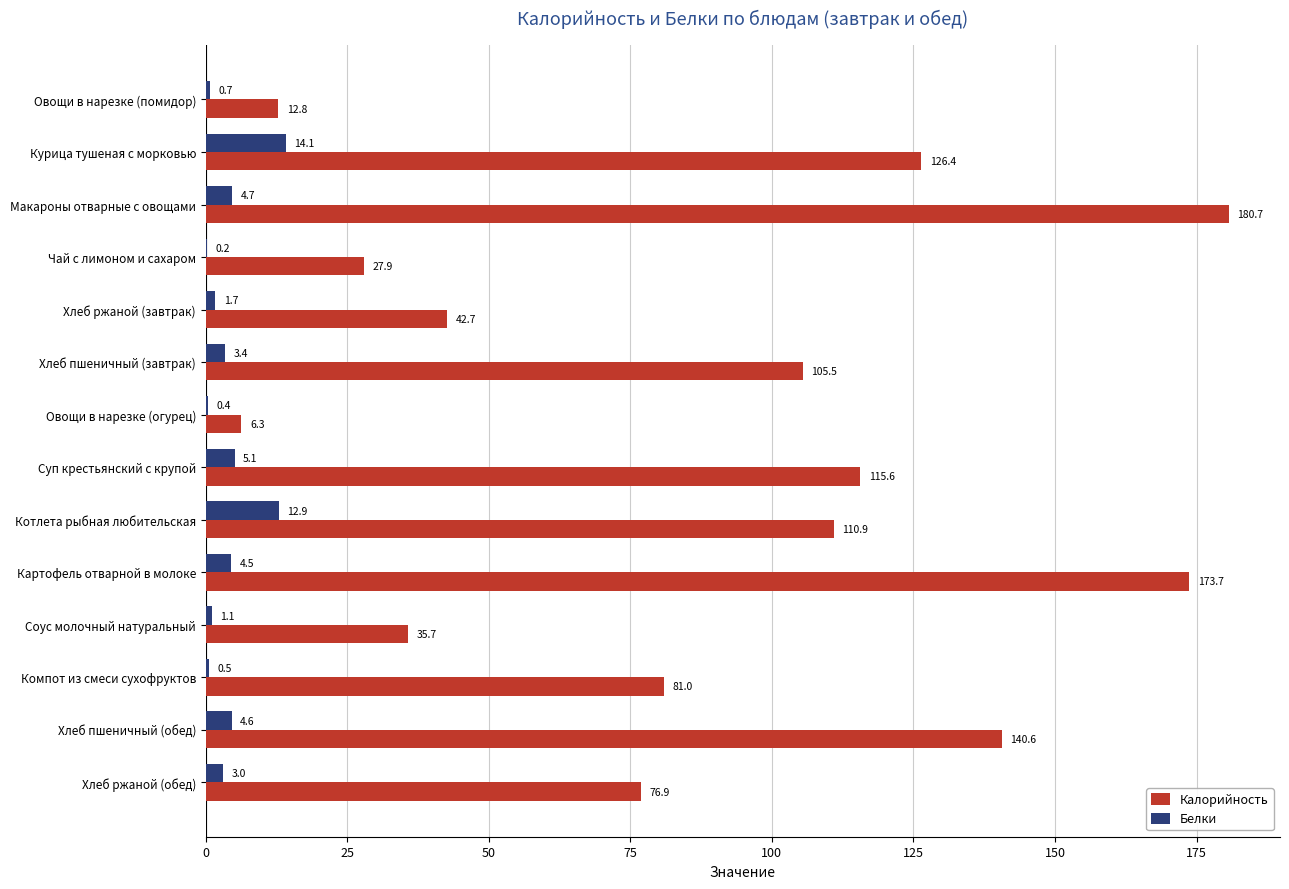

What is the total value across all series at Котлета рыбная любительская?

123.8